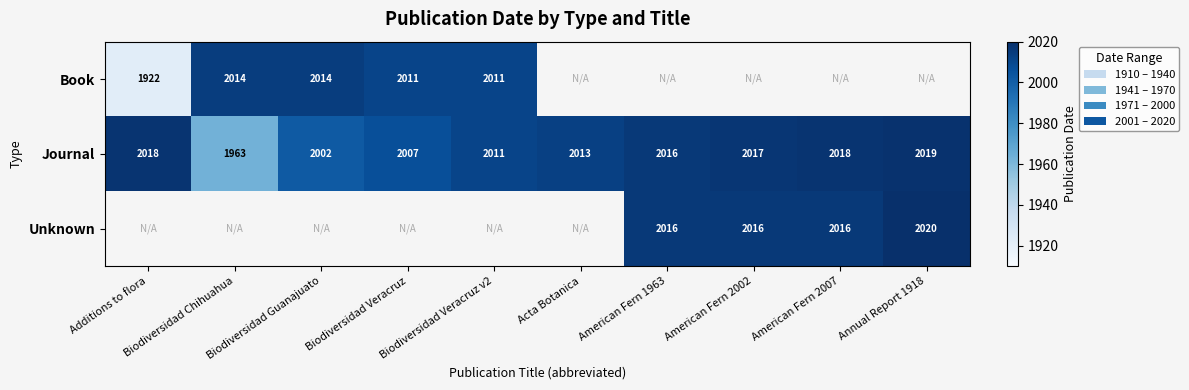

How many distinct data groups are displayed?

3